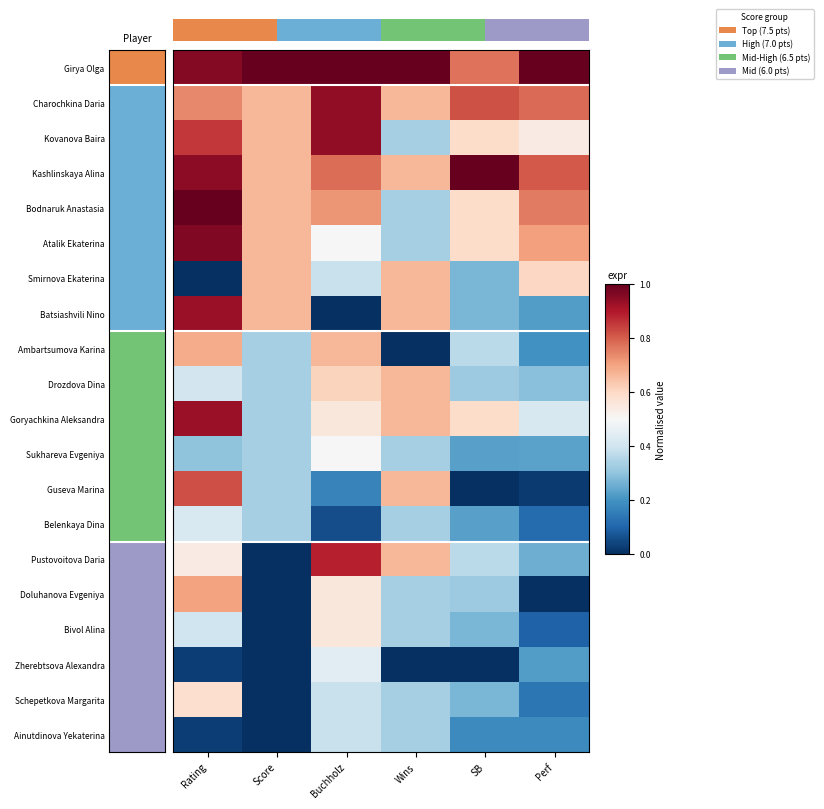

At how many categories does at least one series exceed 0?

6